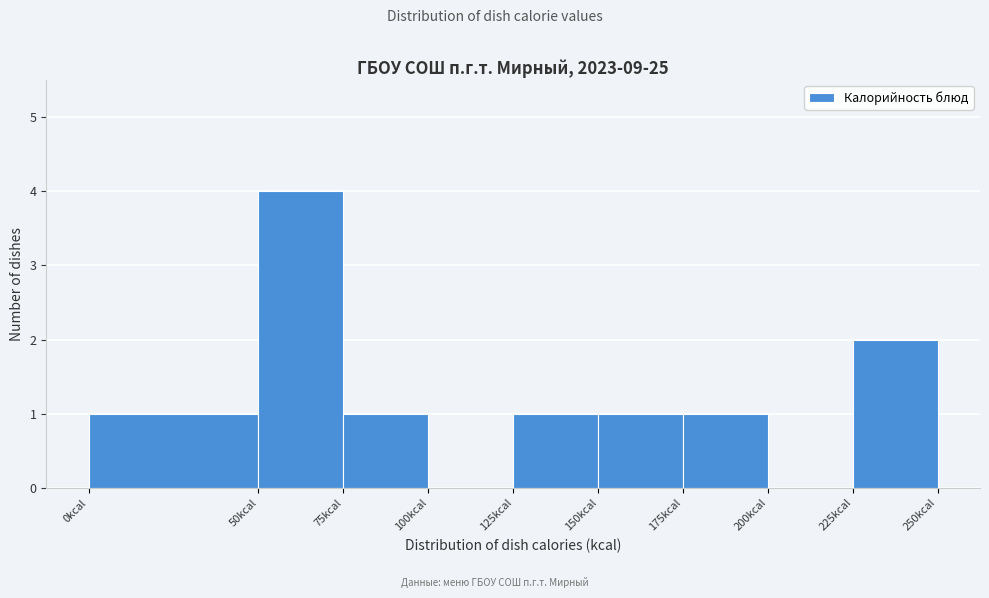

Reading left to right, list every bar in this chart as the range it spans on the x-axis followed by its height. The values are not printed on the chart, so give them approximately, as read against the axis.

0 to 50: 1
50 to 75: 4
75 to 100: 1
100 to 125: 0
125 to 150: 1
150 to 175: 1
175 to 200: 1
200 to 225: 0
225 to 250: 2